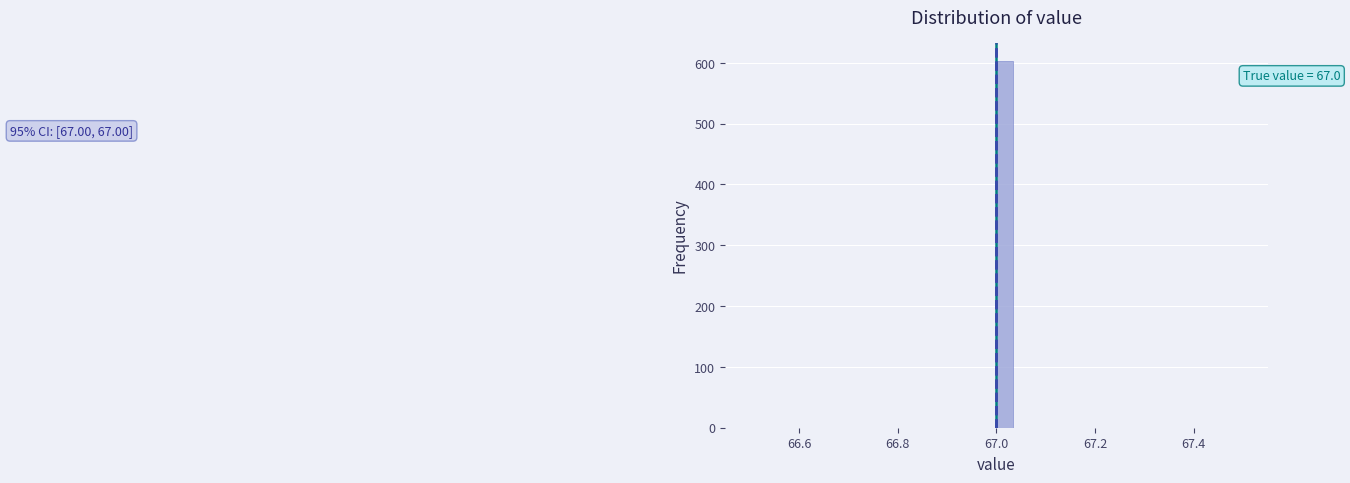

Around what value on the x-axis is the tallest bar? Give the approximate position of its centre, as read against the axis.

67.02